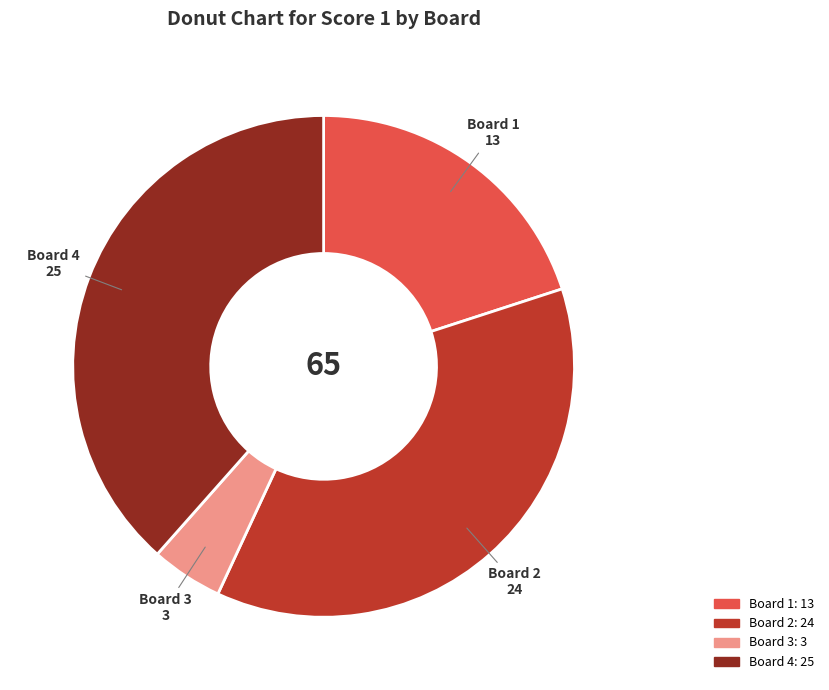

Between Board 1 and Board 3, which is larger?

Board 1